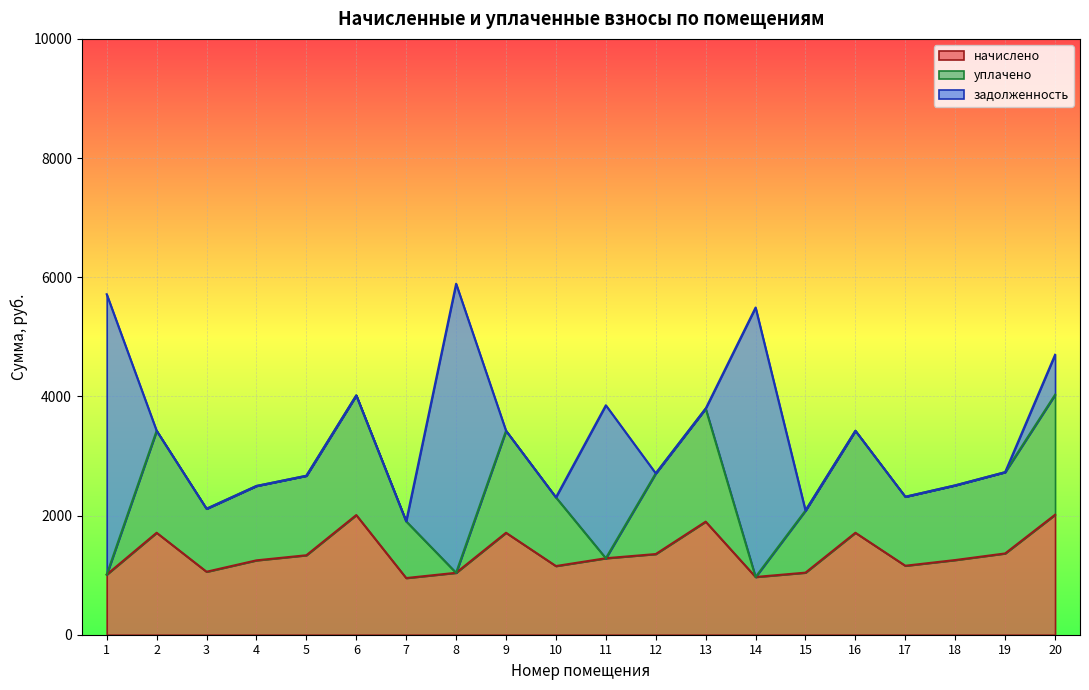

Is it true that задолженность equals -3235.3 at 17?

False